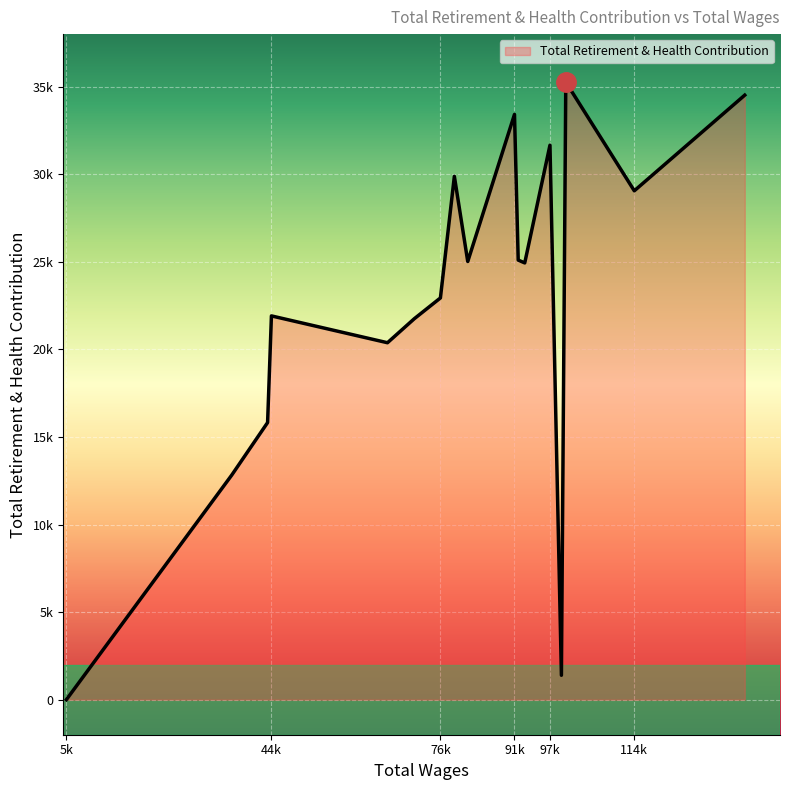

List the labels in order of value, largest first.

100984.0, 135345.0, 91136.0, 97946.0, 79590.0, 114136.0, 91849.0, 82162.0, 93103.0, 76911.0, 44466.0, 71907.0, 66747.0, 43730.0, 36844.0, 100143.0, 5090.0